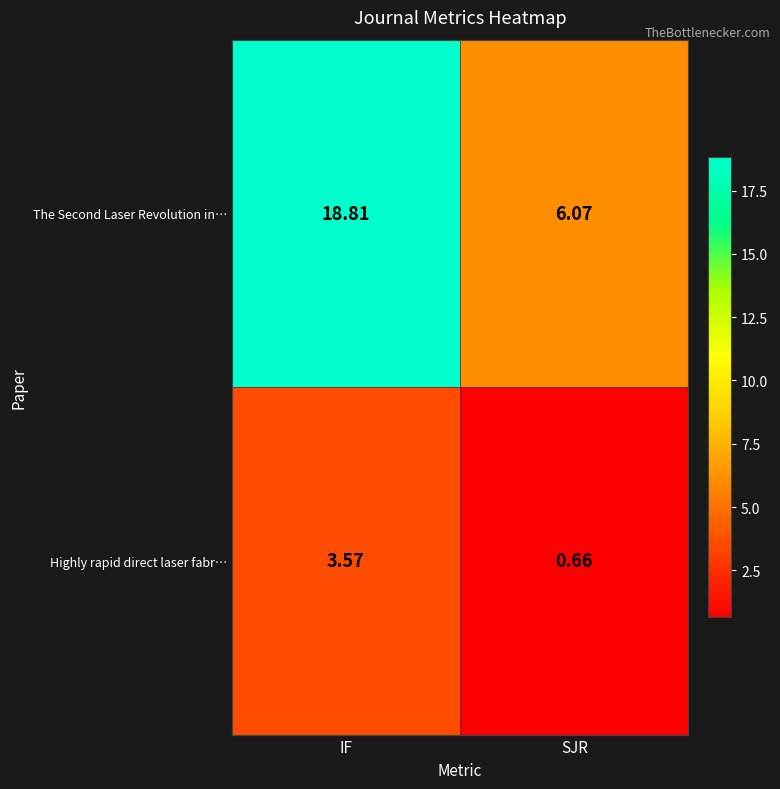

At how many categories does at least one series exceed 4?

2